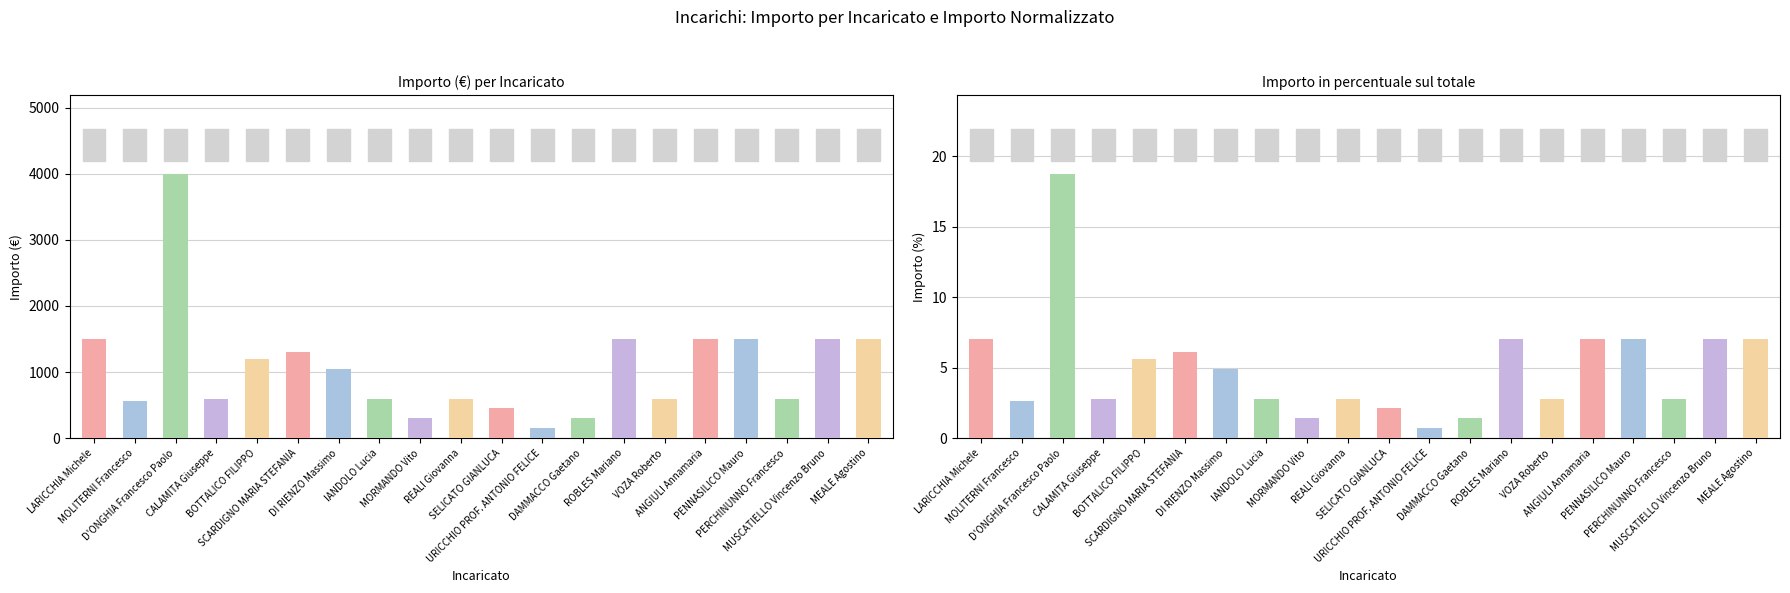

At which category does the chart reach its minimum across all series?

URICCHIO PROF. ANTONIO FELICE